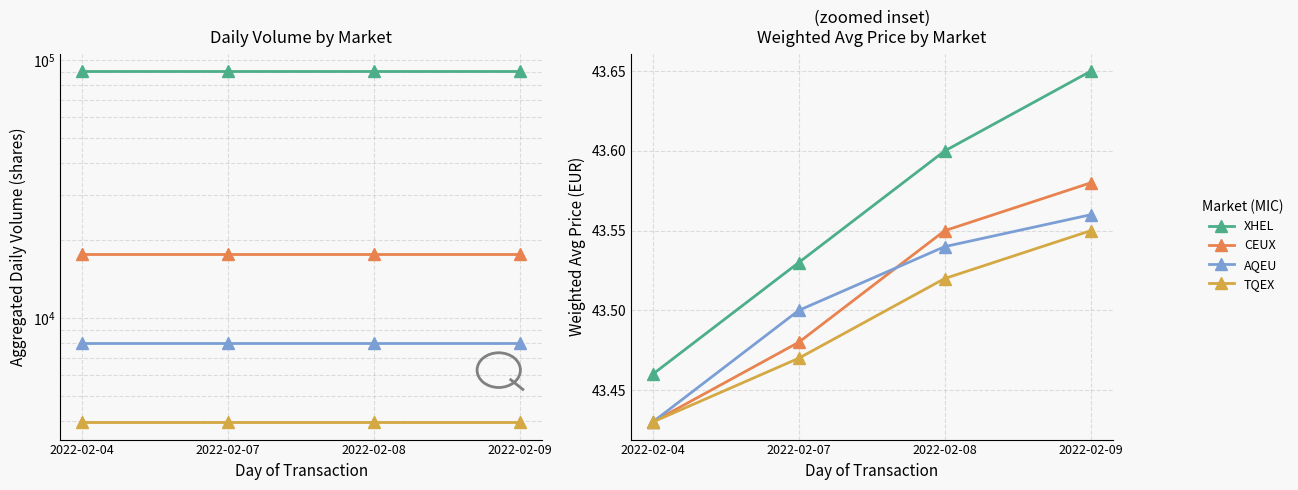

Reading right to left, list all the values displayed in this chart.

XHEL: 2022-02-09=43.6	2022-02-08=43.6	2022-02-07=43.5	2022-02-04=43.5
CEUX: 2022-02-09=43.6	2022-02-08=43.5	2022-02-07=43.5	2022-02-04=43.4
AQEU: 2022-02-09=43.6	2022-02-08=43.5	2022-02-07=43.5	2022-02-04=43.4
TQEX: 2022-02-09=43.5	2022-02-08=43.5	2022-02-07=43.5	2022-02-04=43.4